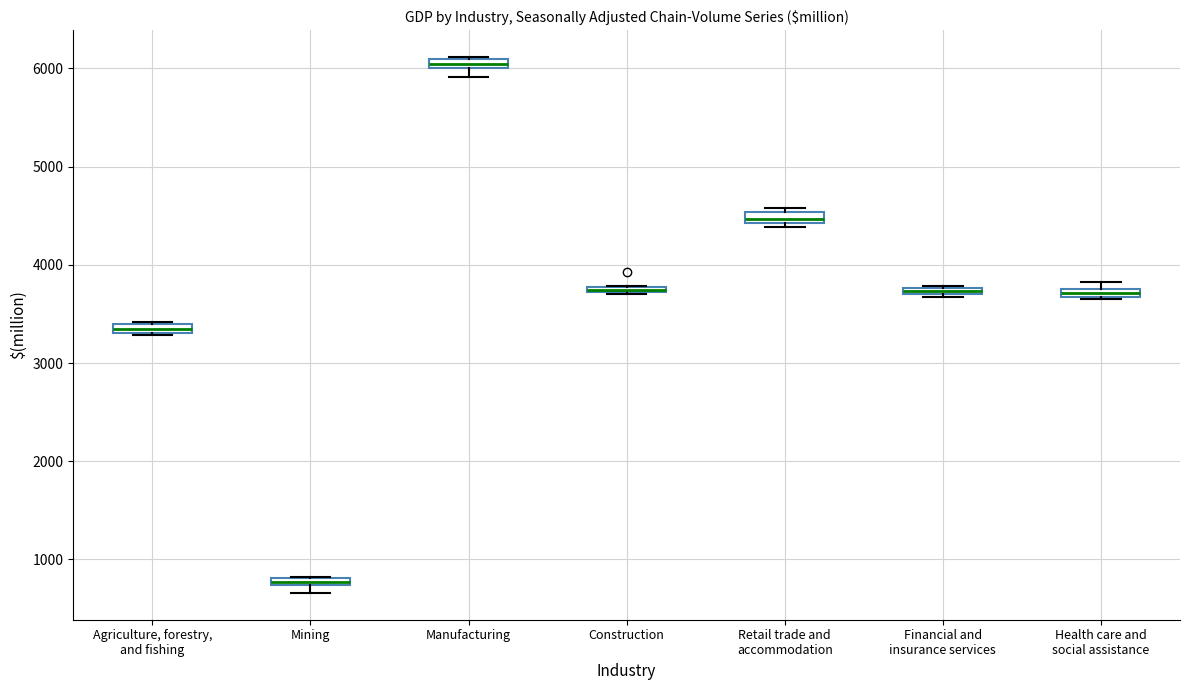

Where is the upper edge of the box for Retail trade and accommodation on the y-axis? The values are not printed on the chart, so give them approximately, as read against the axis.

4500